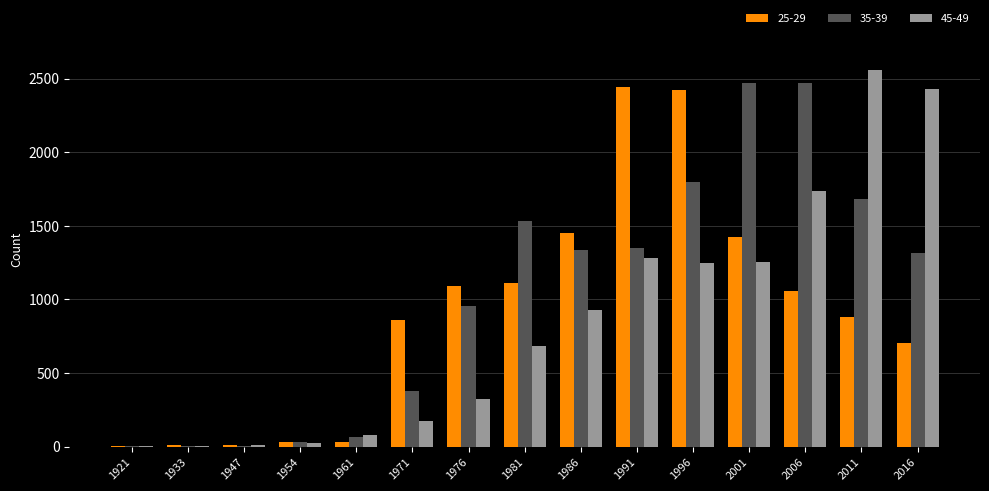

Are the bars horizontal?

No